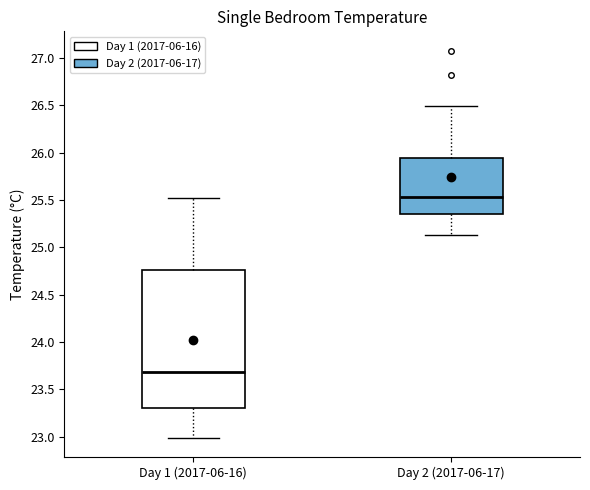

Reading left to right, transcribe this box plot: for each box, give where its median line is, the range the box spans, and where its two whiskers end, as read against the y-axis. The values are not printed on the chart, so give them approximately, as read against the axis.

Day 1 (2017-06-16): median 23.70, box 23.30 to 24.75, whiskers 23.00 to 25.50
Day 2 (2017-06-17): median 25.55, box 25.35 to 25.95, whiskers 25.15 to 26.50